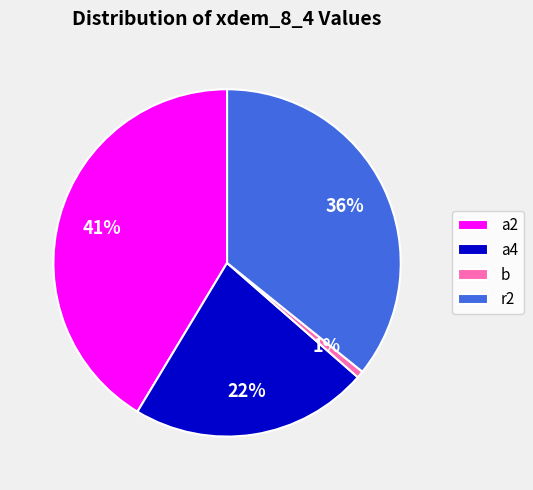

What is the smallest slice in the pie chart?

b